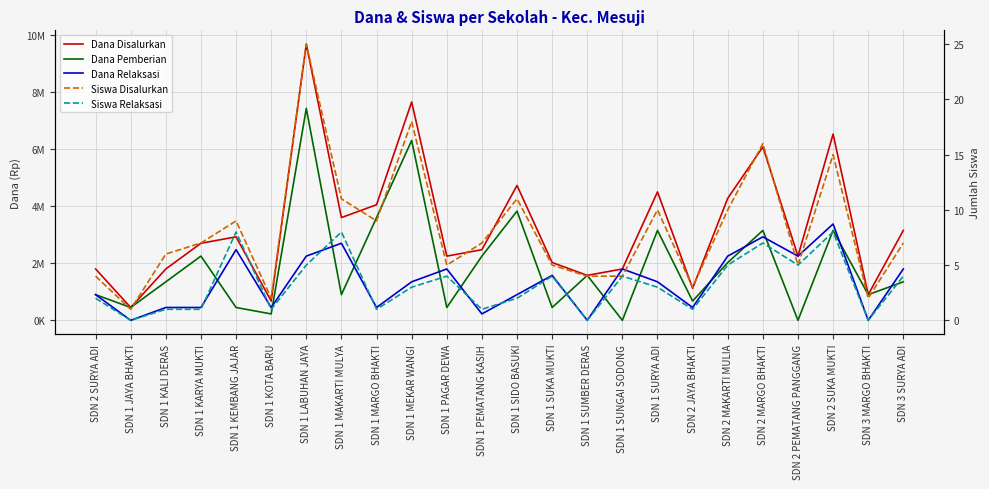

Which label corresponds to the smallest value in the chart?

SDN 1 SUNGAI SODONG